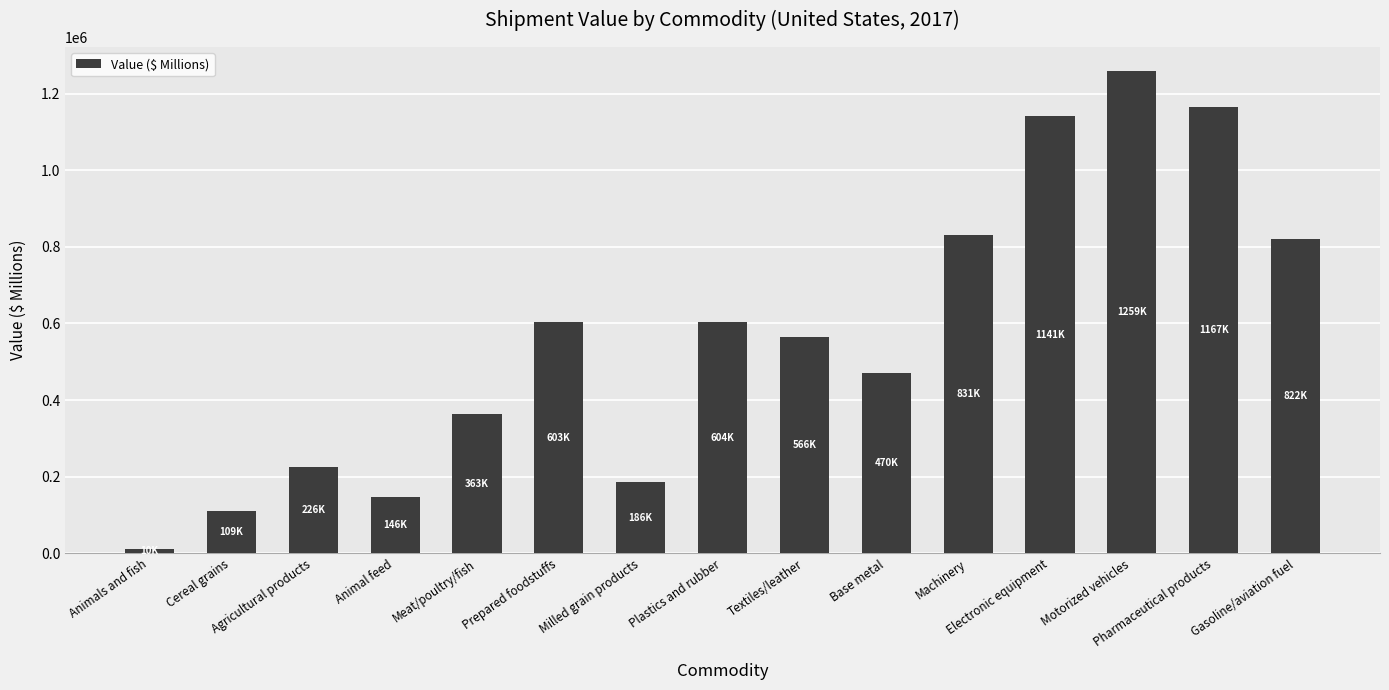

What is the average value?

566834